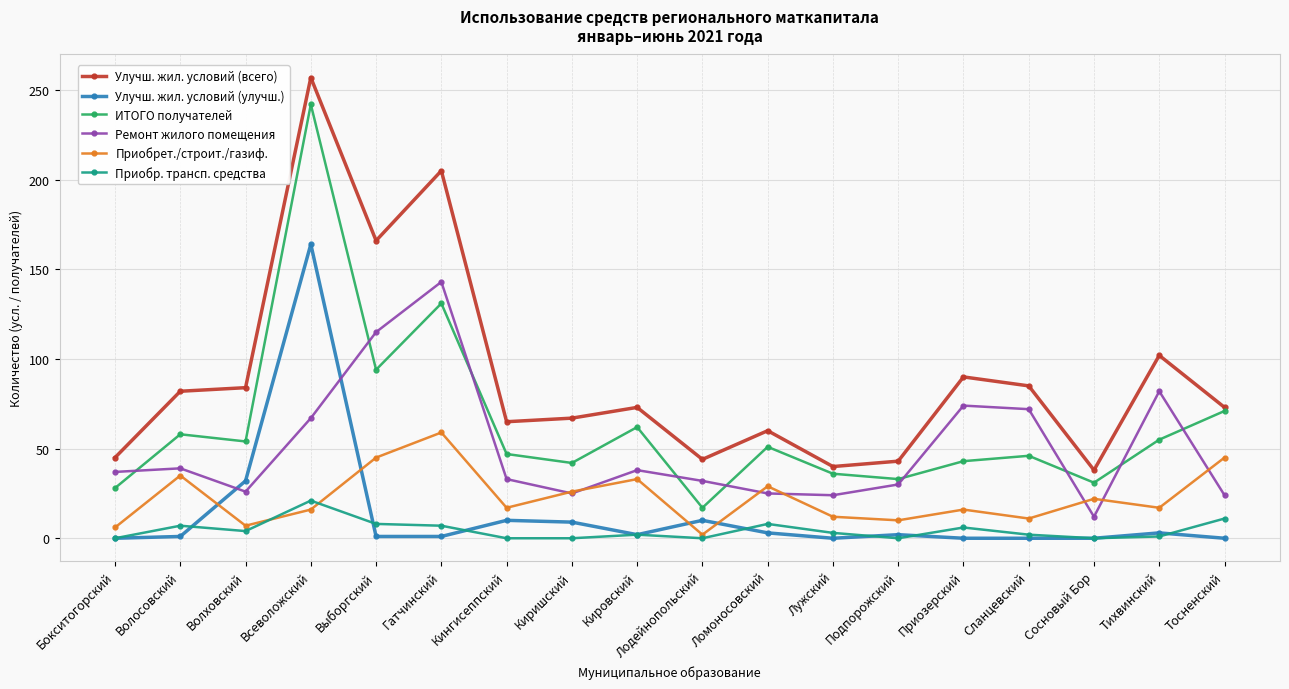

Does the chart have visible grid lines?

Yes